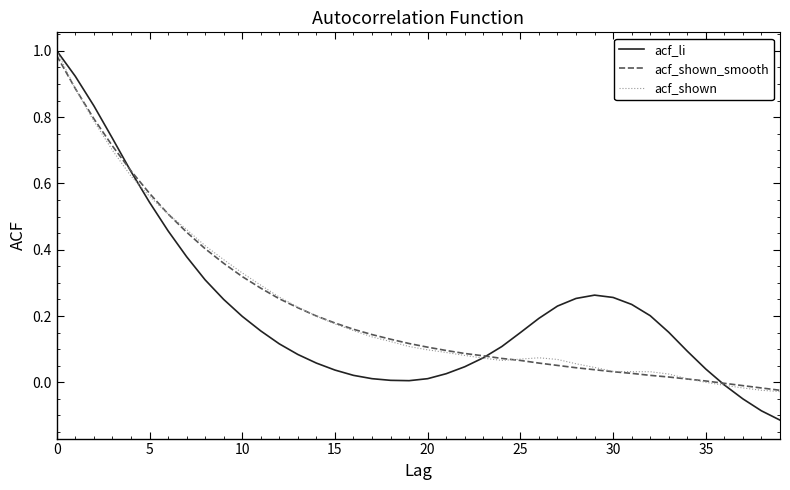

How many distinct data groups are displayed?

3